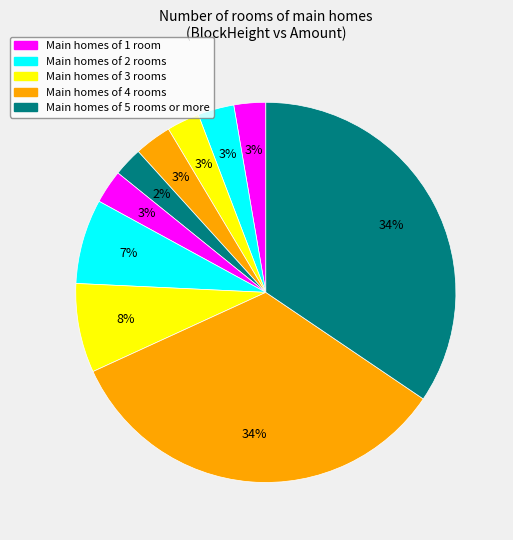

To the nearest percent, what is the average slice percentage?

10%